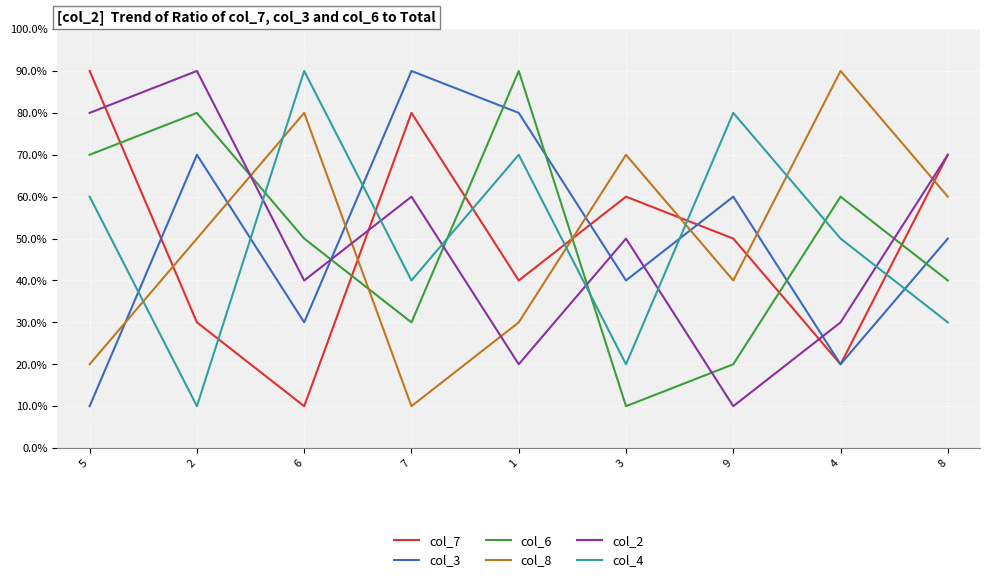

Is this an area chart (filled region under the line)?

No